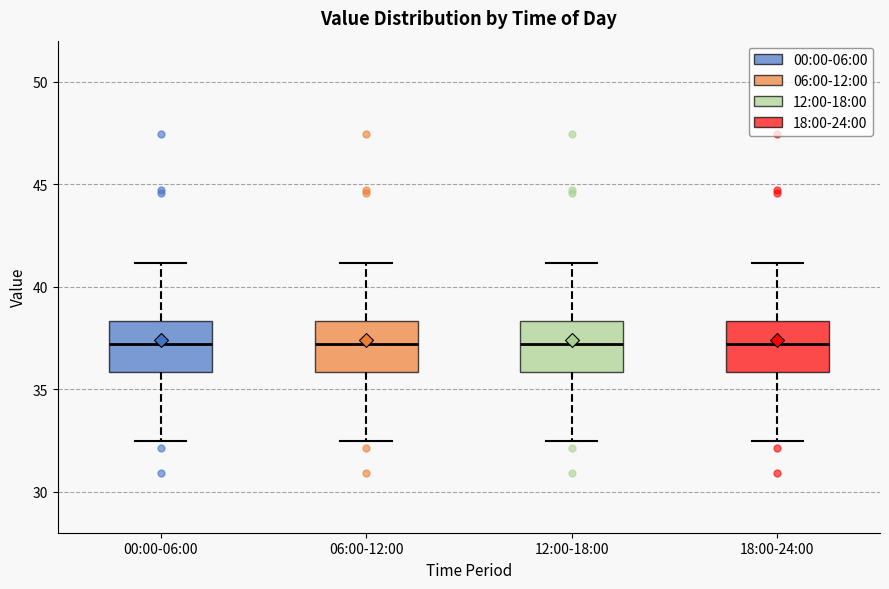

Where does the upper whisker of the box for 12:00-18:00 end on the y-axis? The values are not printed on the chart, so give them approximately, as read against the axis.

41.0